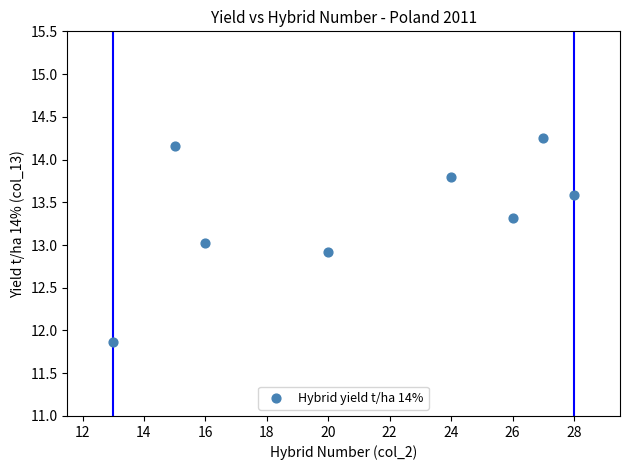

What is the average Y value?

13.4